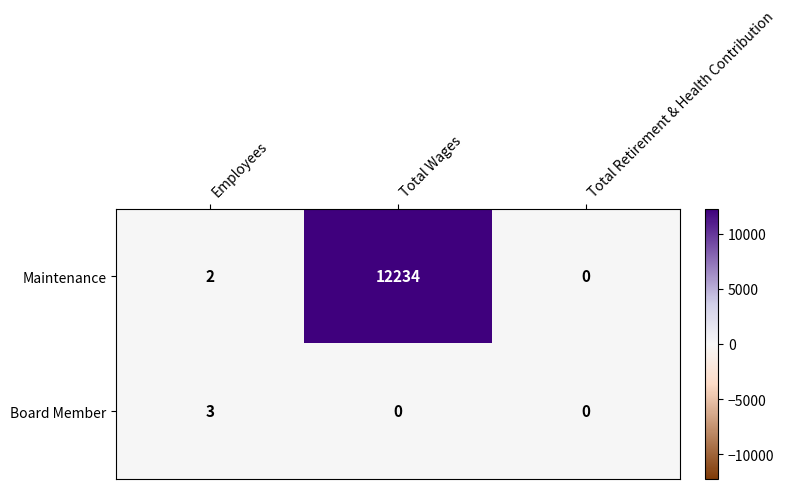

What is the maximum value shown in the chart?

12234